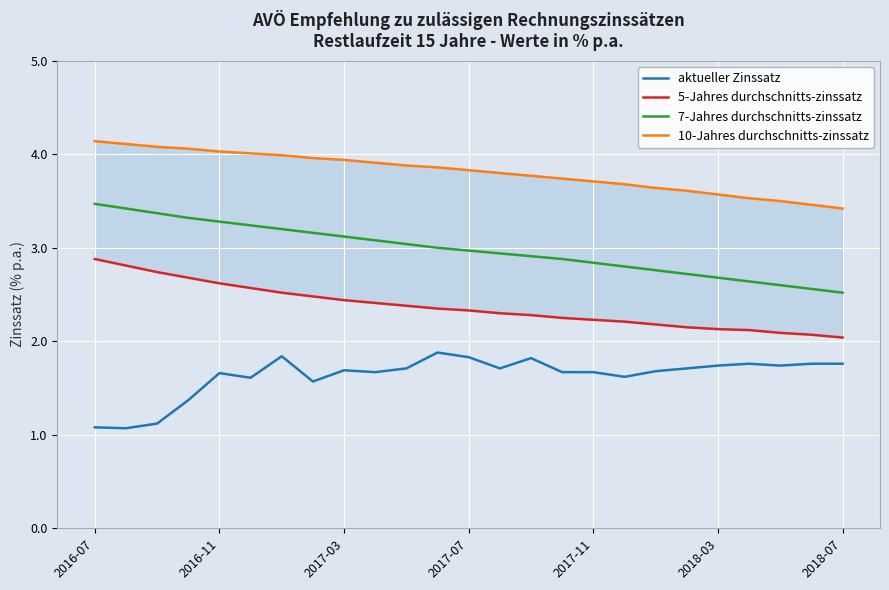

The 7-Jahres durchschnitts-zinssatz series shows 4.0 at 17. True or false?

False